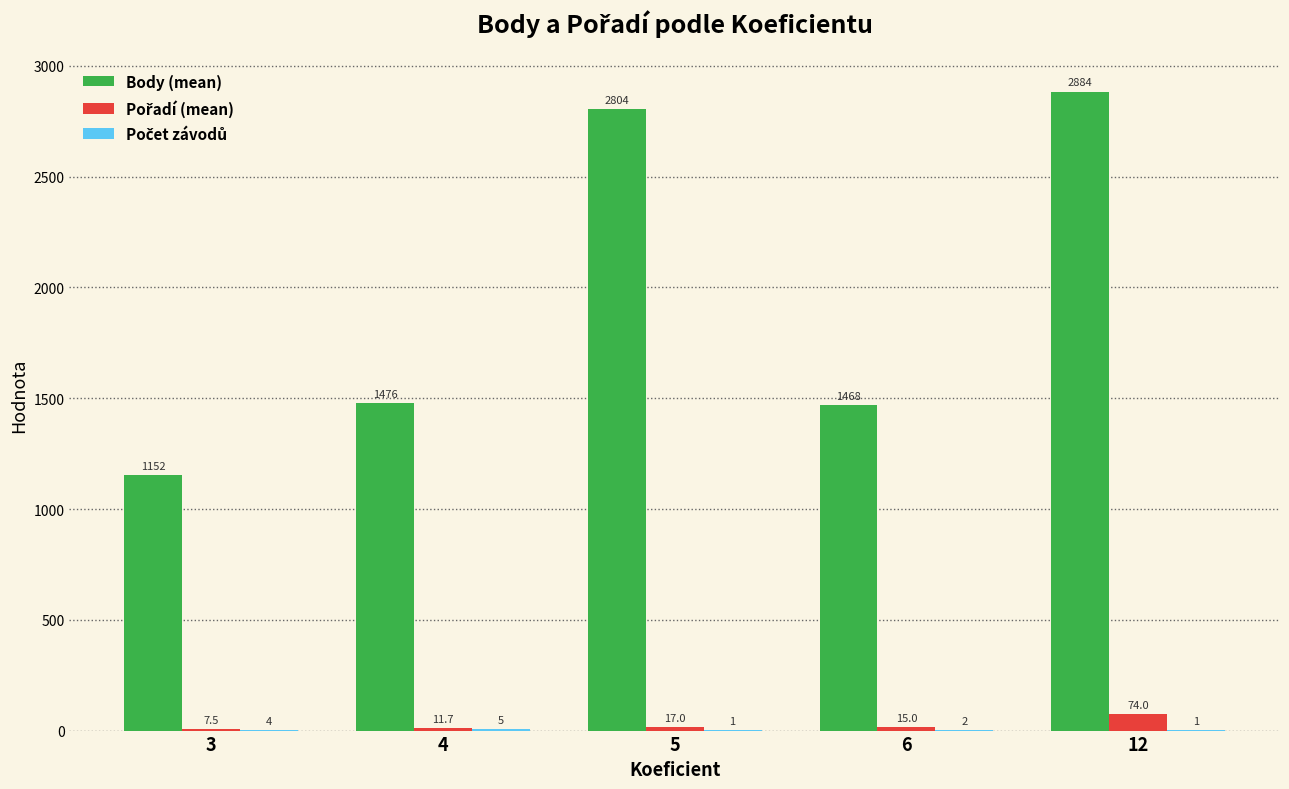

Between 4 and 12, which series saw the biggest shift?

Body (mean)